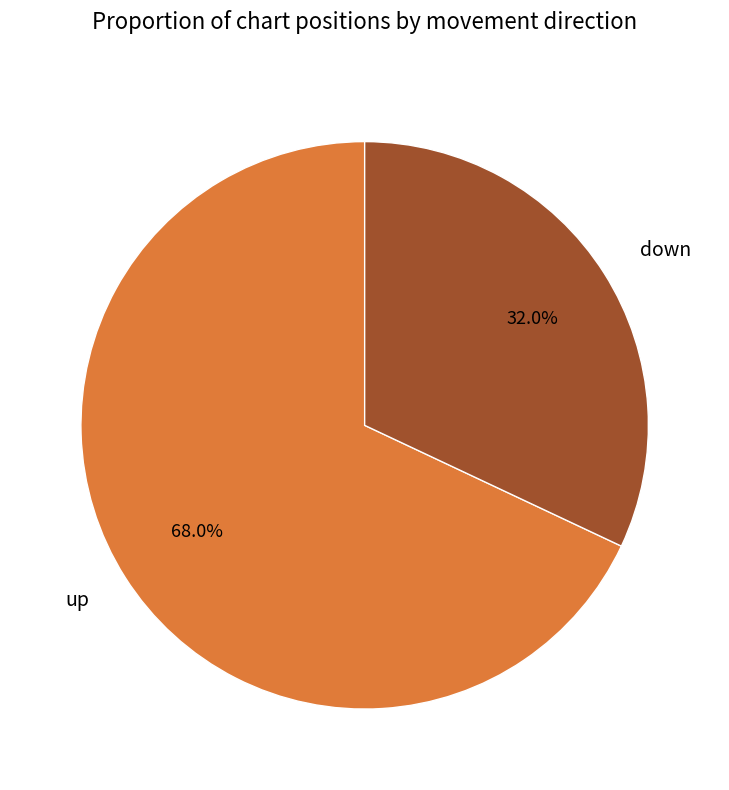

Is it true that down is 39% of the pie?

False